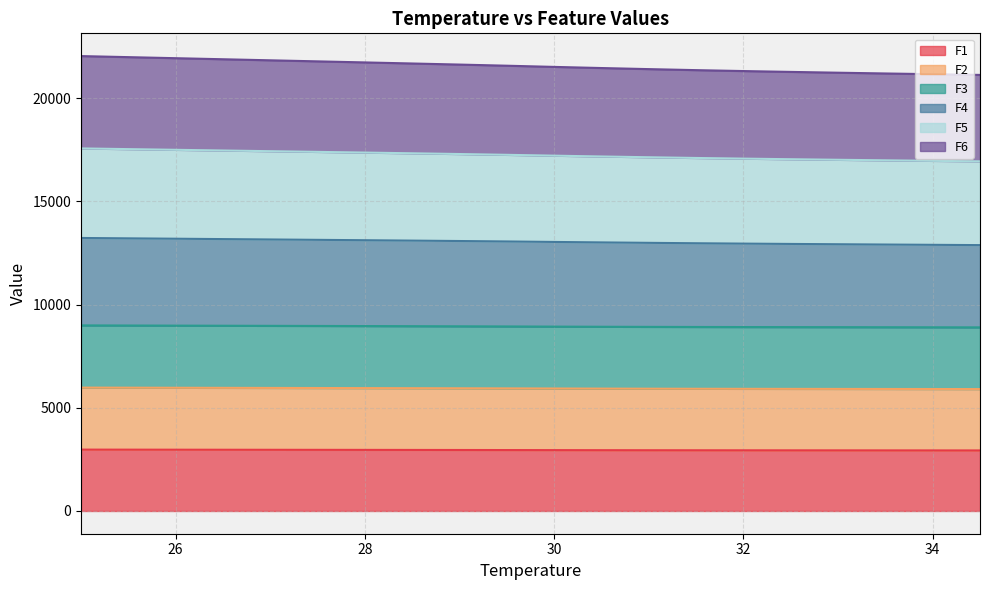

What are all the series names shown in the legend?

F1, F2, F3, F4, F5, F6